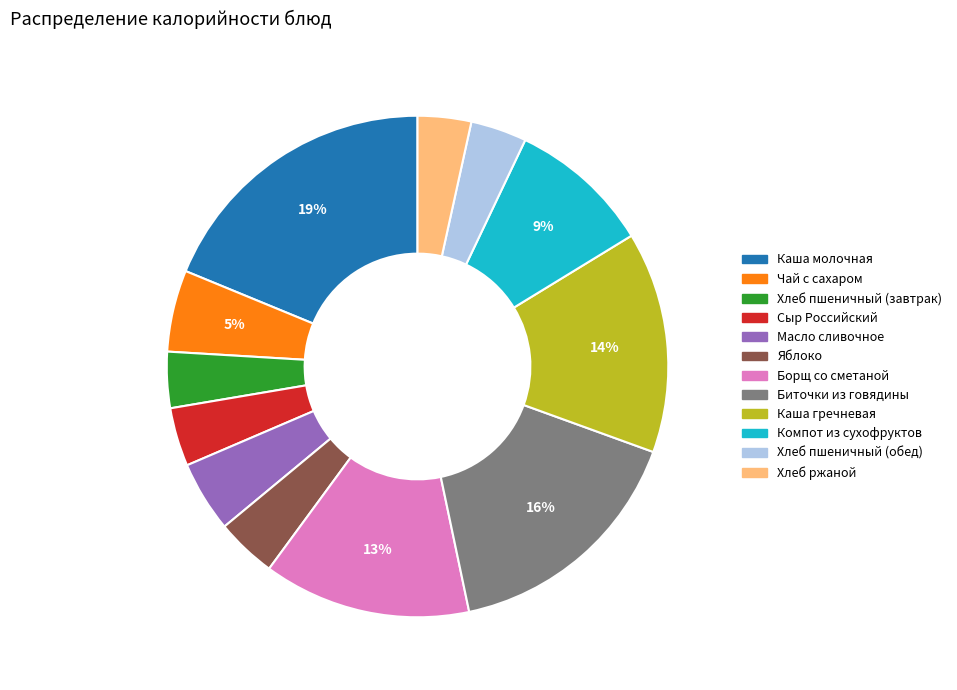

Which category has the biggest portion of the pie?

Каша молочная